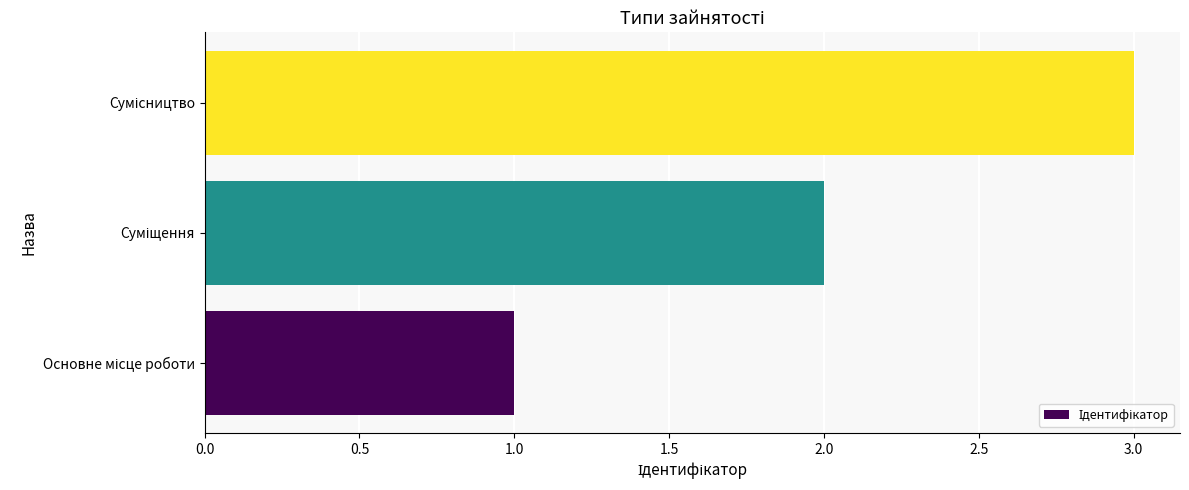

What is the sum of all values?

6